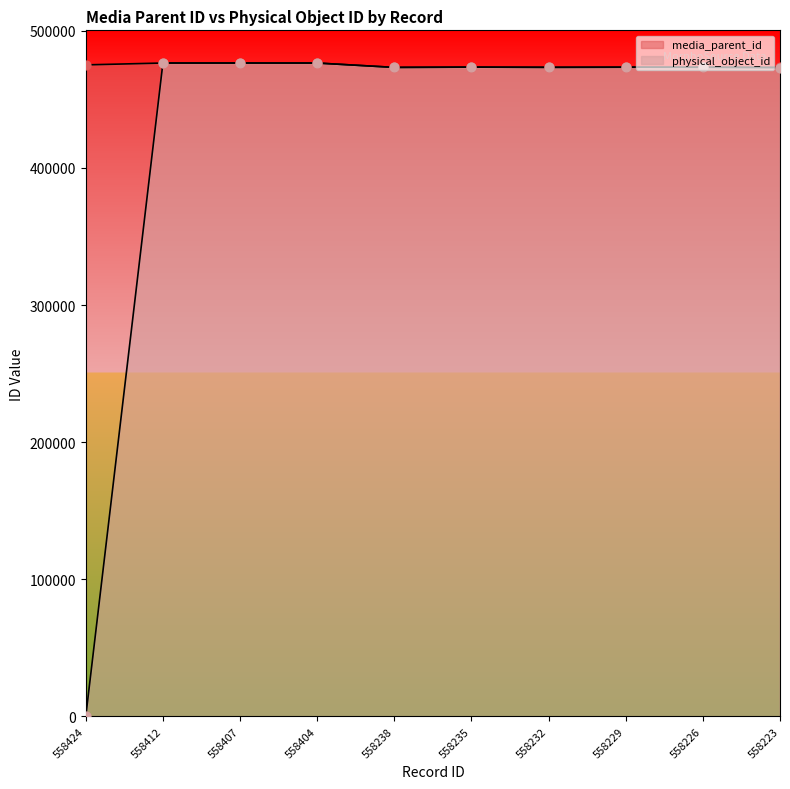

Which series has the largest total across all categories?

media_parent_id